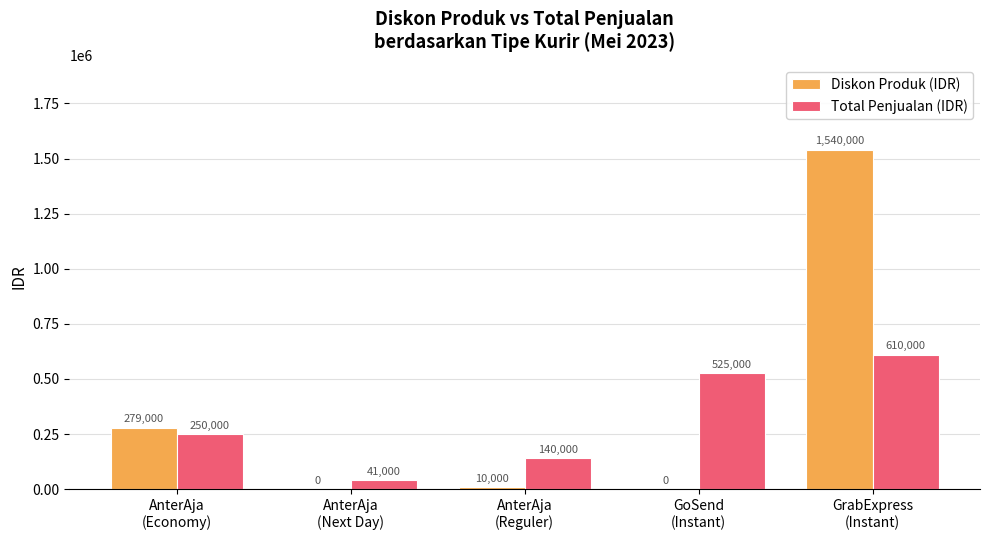

Where is Diskon Produk (IDR) nearest to the value 770000?

AnterAja
(Economy)